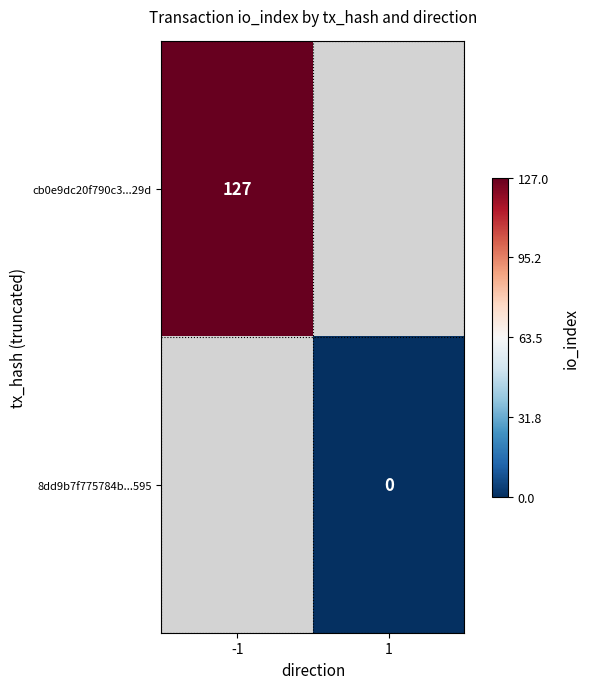

The value of cb0e9dc20f790c3...29d at -1 is 197. True or false?

False